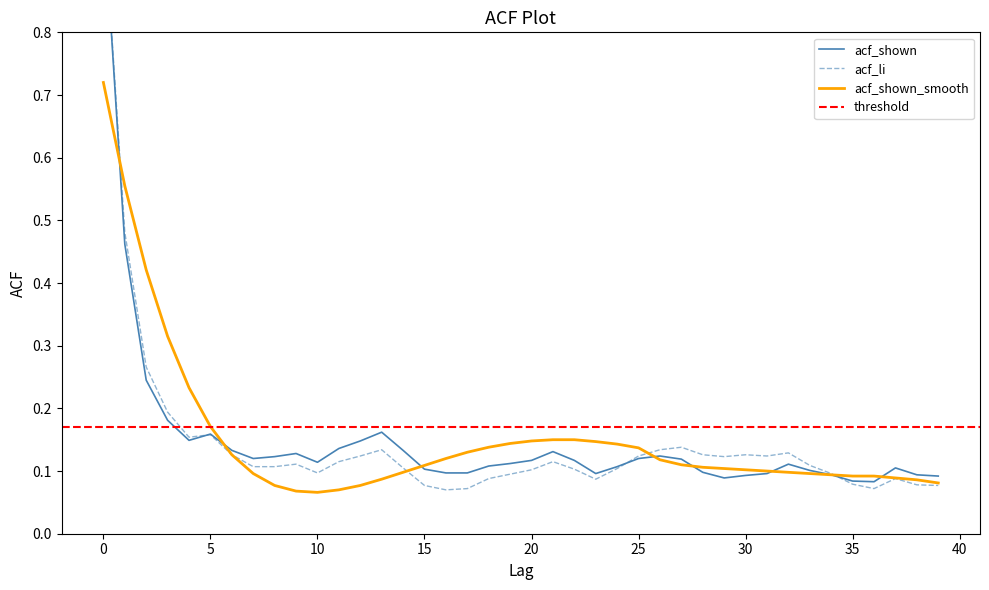

Rank the series by their average value, from highest to lowest.

acf_shown_smooth, acf_shown, acf_li